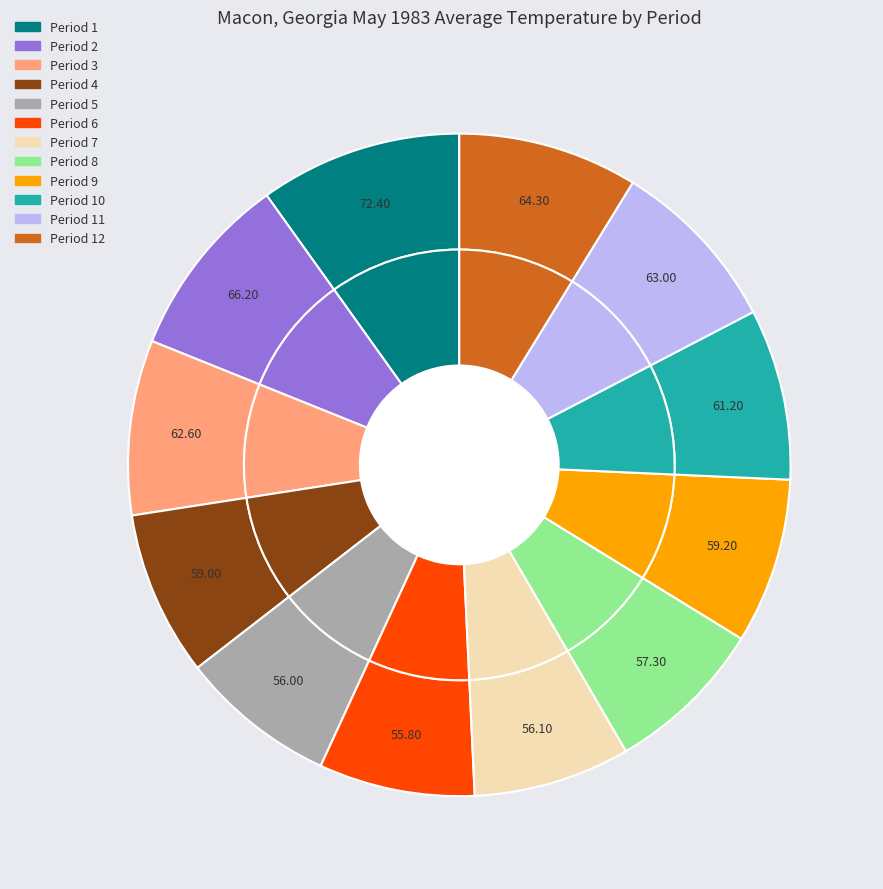

Is there a majority slice in this chart?

No